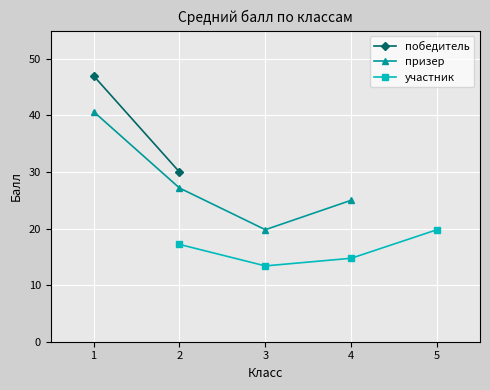

True or false: победитель and участник intersect in this chart.

False